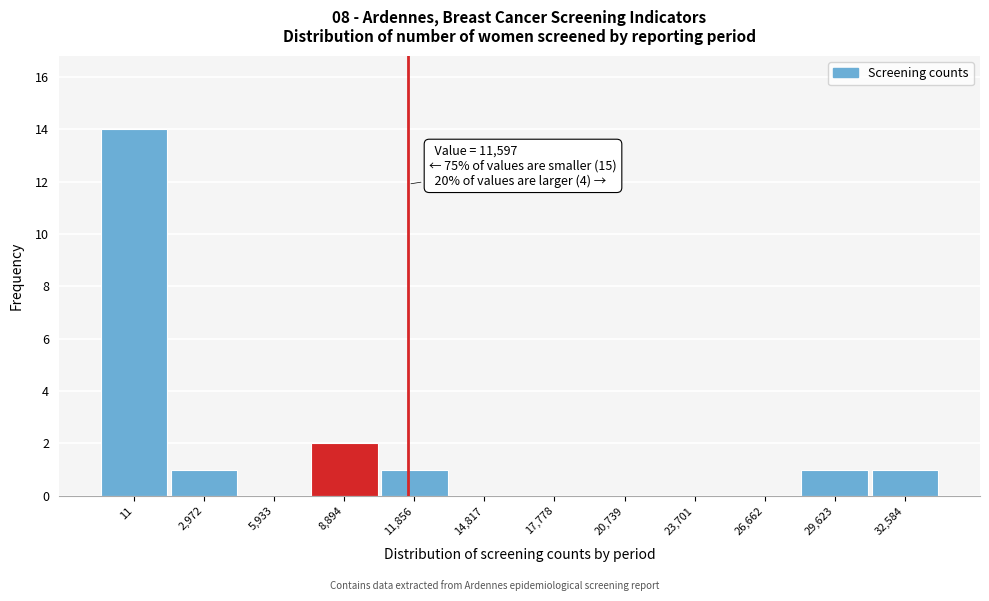

Reading left to right, list all the values displayed in this chart.

11=14	2,972=1	5,933=0	8,894=2	11,856=1	14,817=0	17,778=0	20,739=0	23,701=0	26,662=0	29,623=1	32,584=1